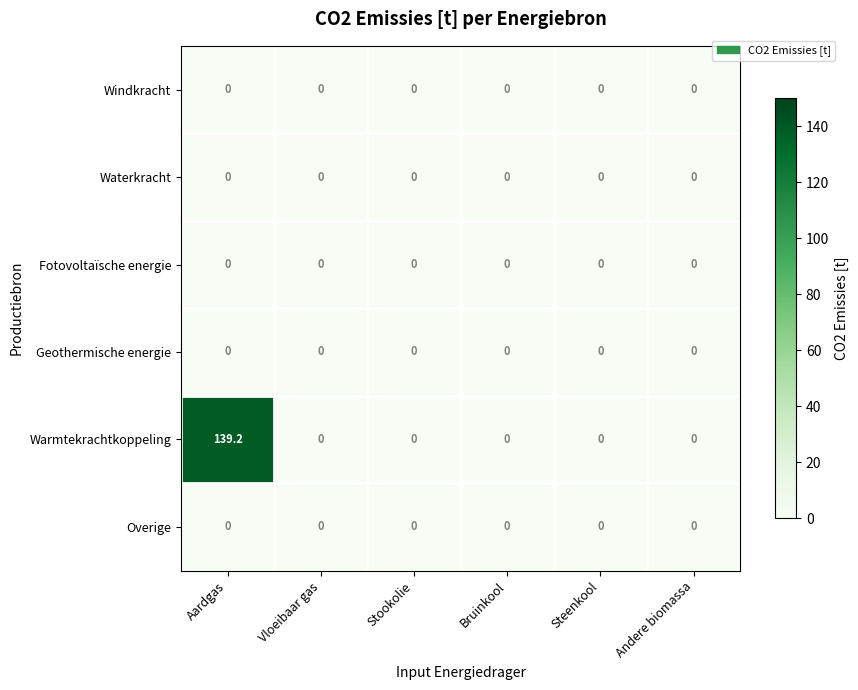

Which series has the widest spread of values?

Warmtekrachtkoppeling